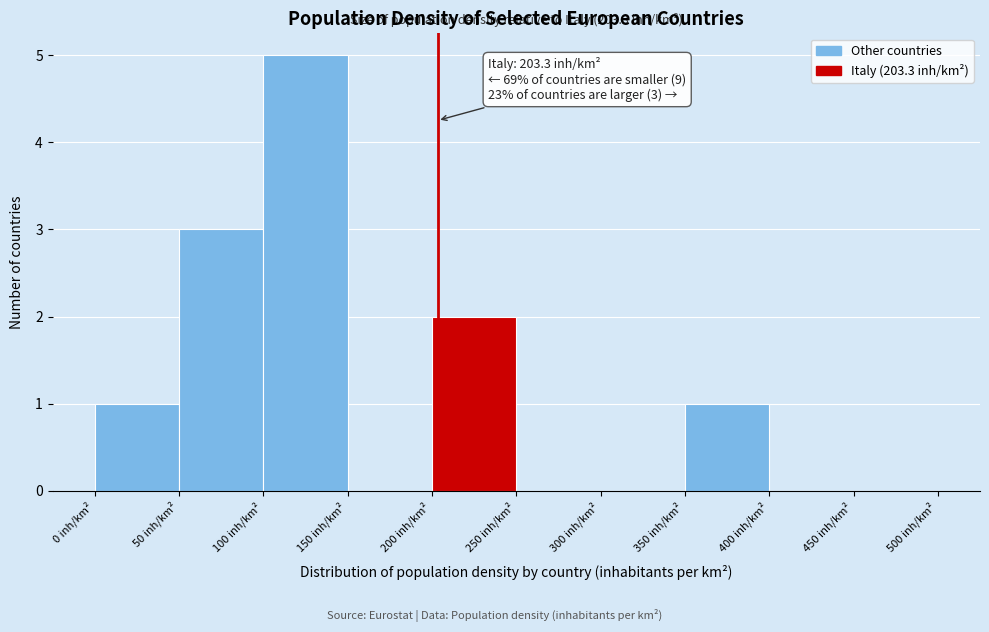

Which range on the x-axis has the tallest bar?

100 to 150